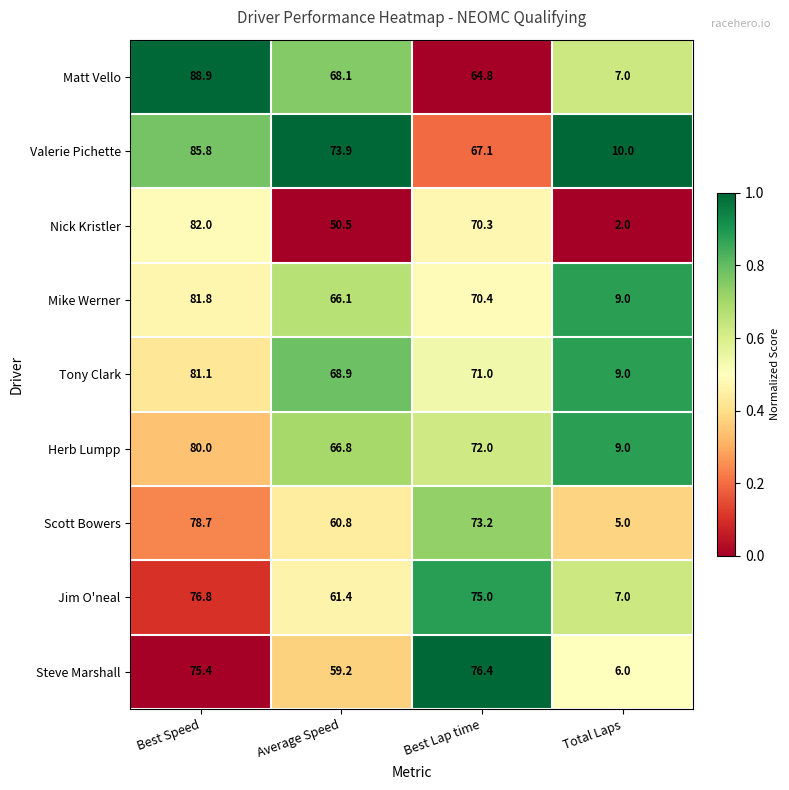

Which series has the widest spread of values?

Matt Vello